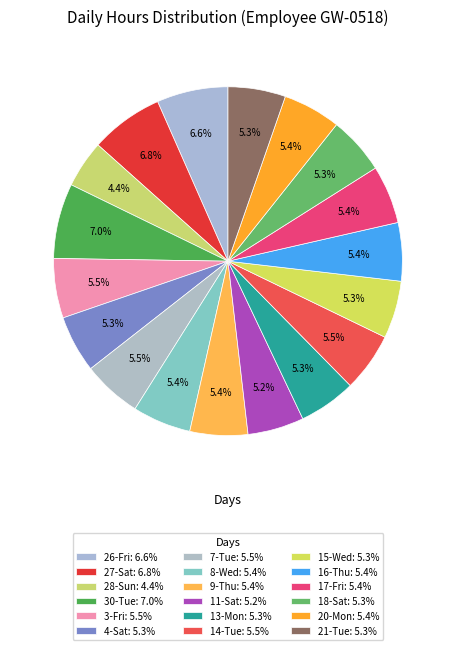

How many slices are in this pie chart?

18